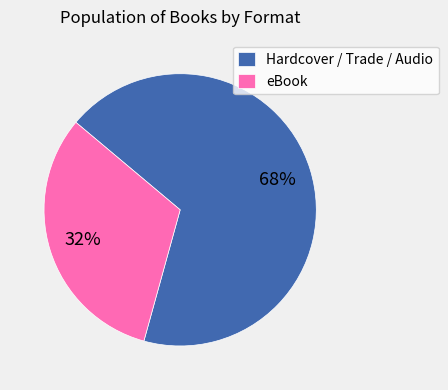

Rank the categories by value from highest to lowest.

Hardcover / Trade / Audio, eBook